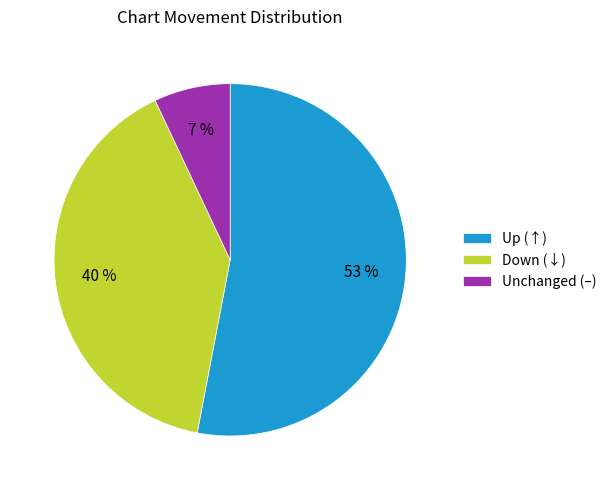

Which category has the biggest portion of the pie?

Up (↑)